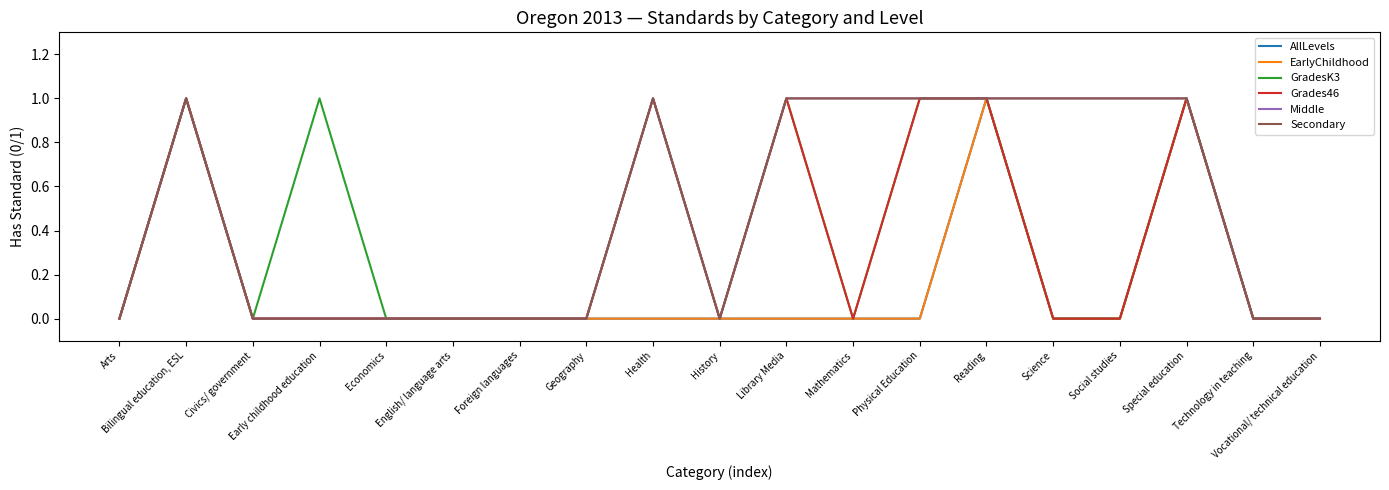

Is this an area chart (filled region under the line)?

No